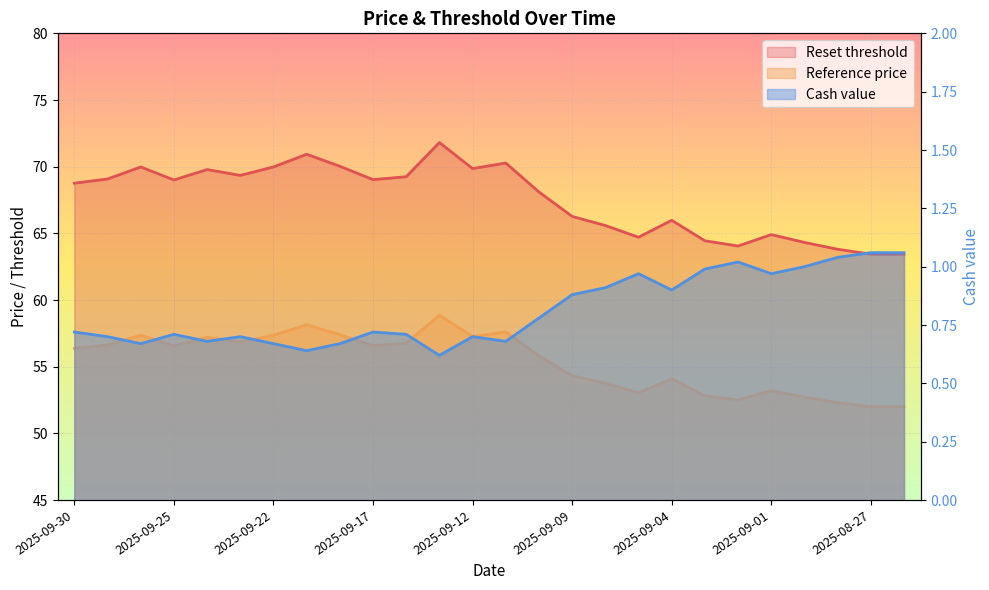

How many series are shown in this chart?

3